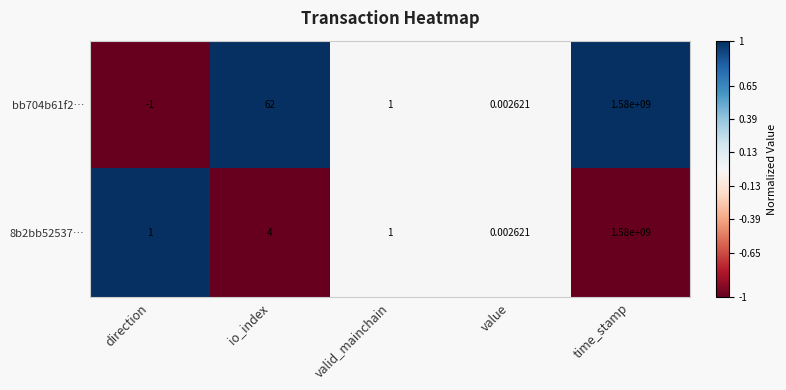

Count the number of categories in the chart.

5